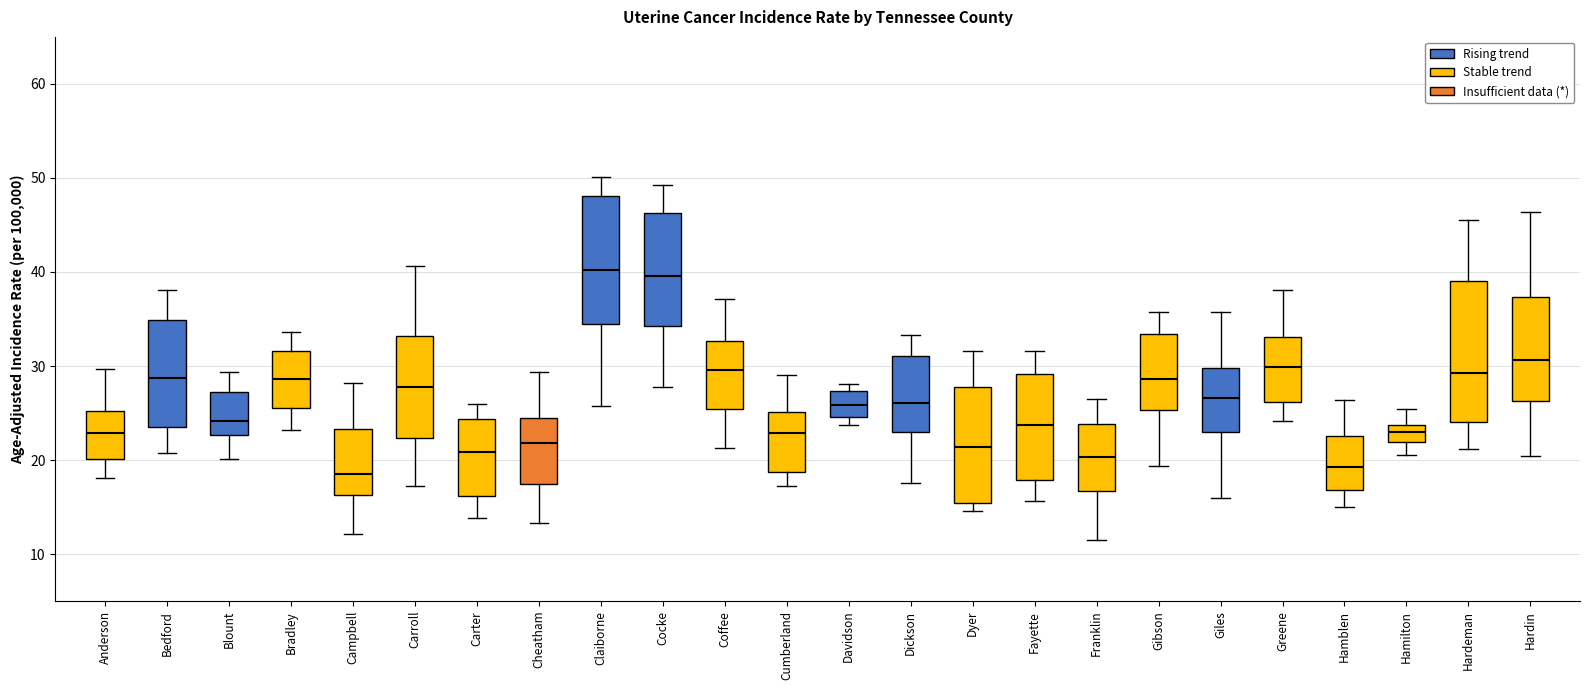

Which box is the tallest, from its lower edge to its upper edge?

Hardeman